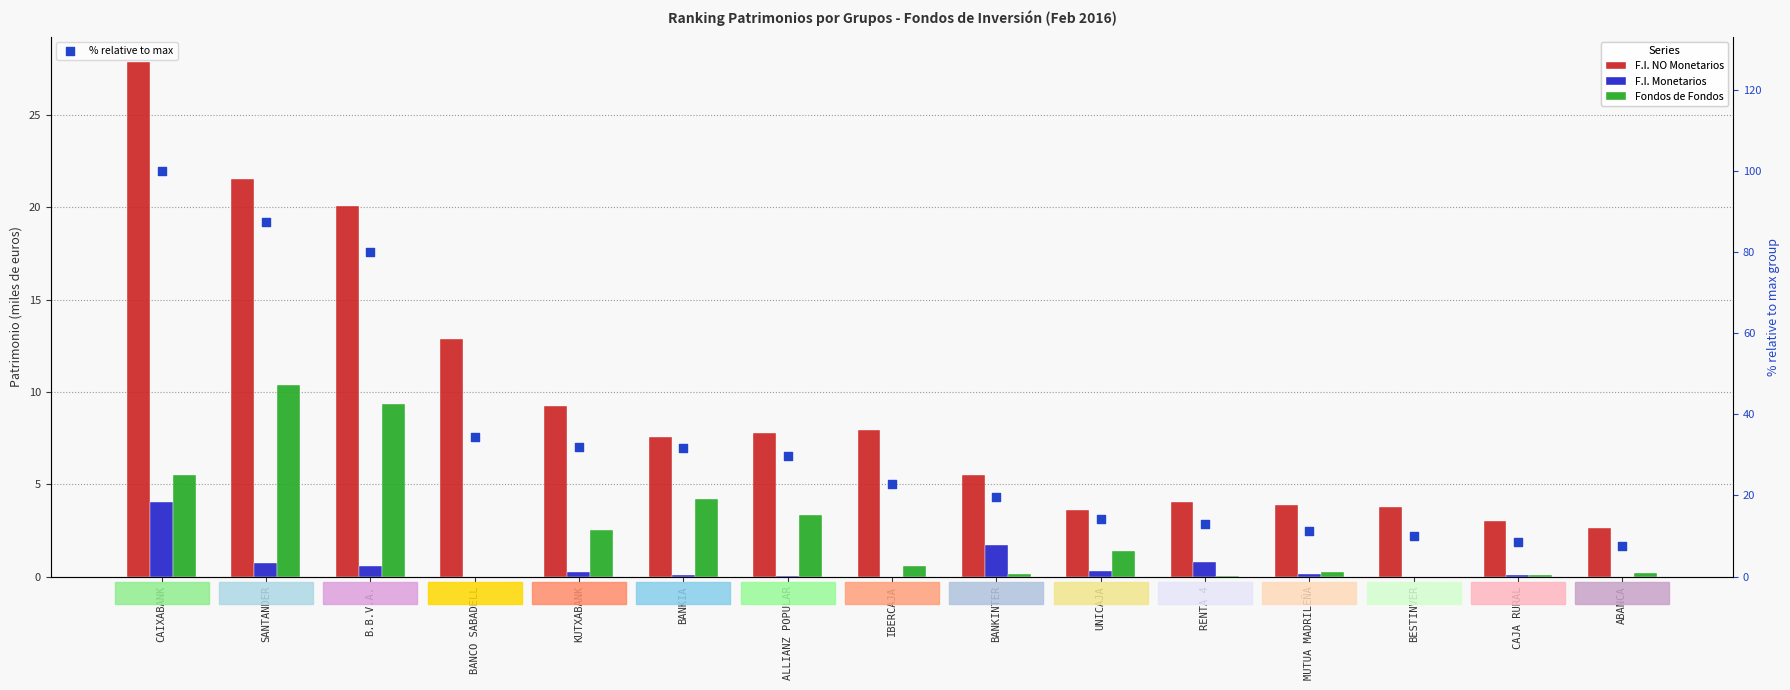

What is the total value across all series at MUTUA MADRILEÑA?

15.5